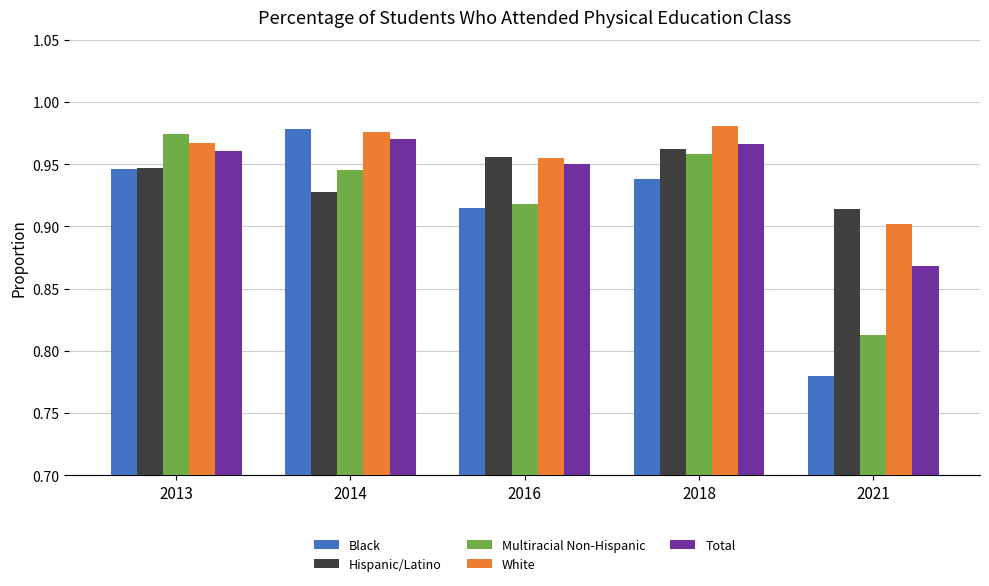

At which label does Total reach its minimum?

2021